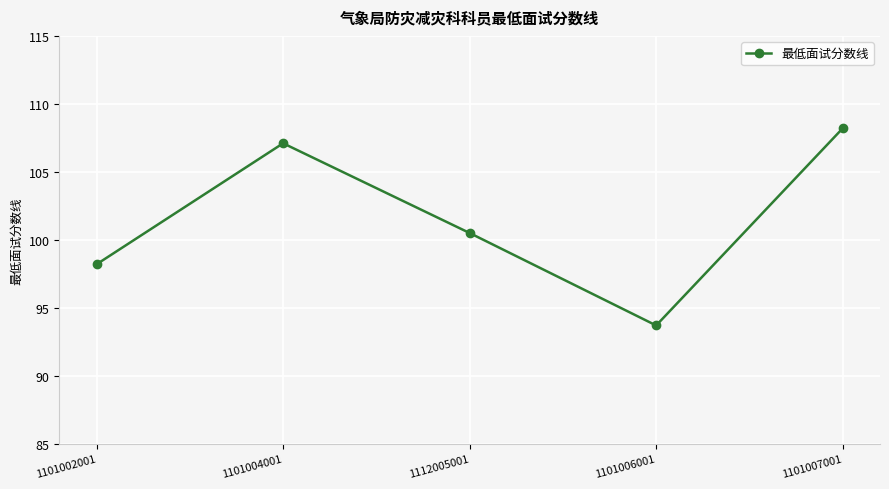

Where is the data nearest to the value 100?

1112005001